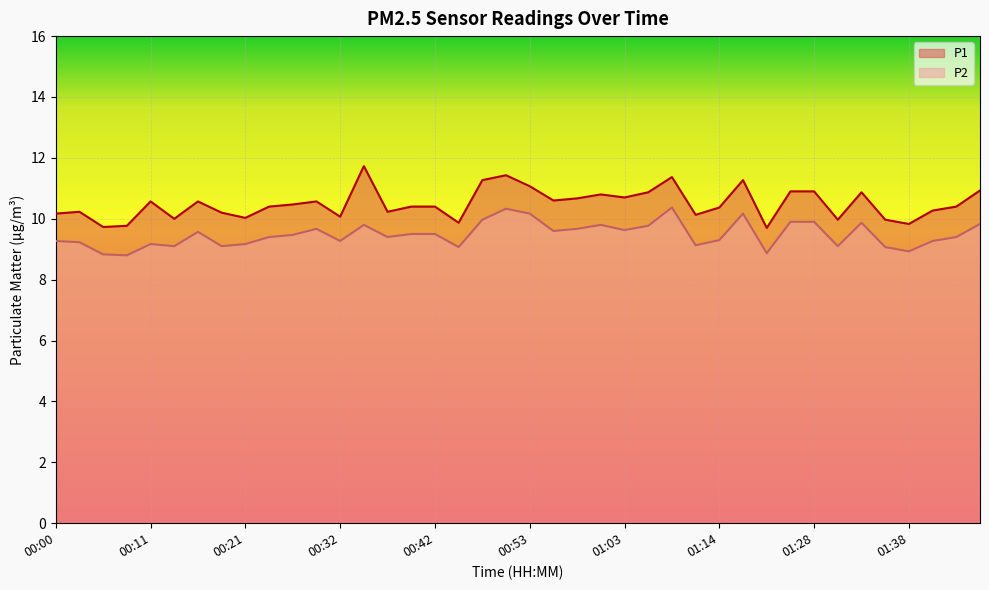

Rank the series by their maximum value, from highest to lowest.

P1, P2